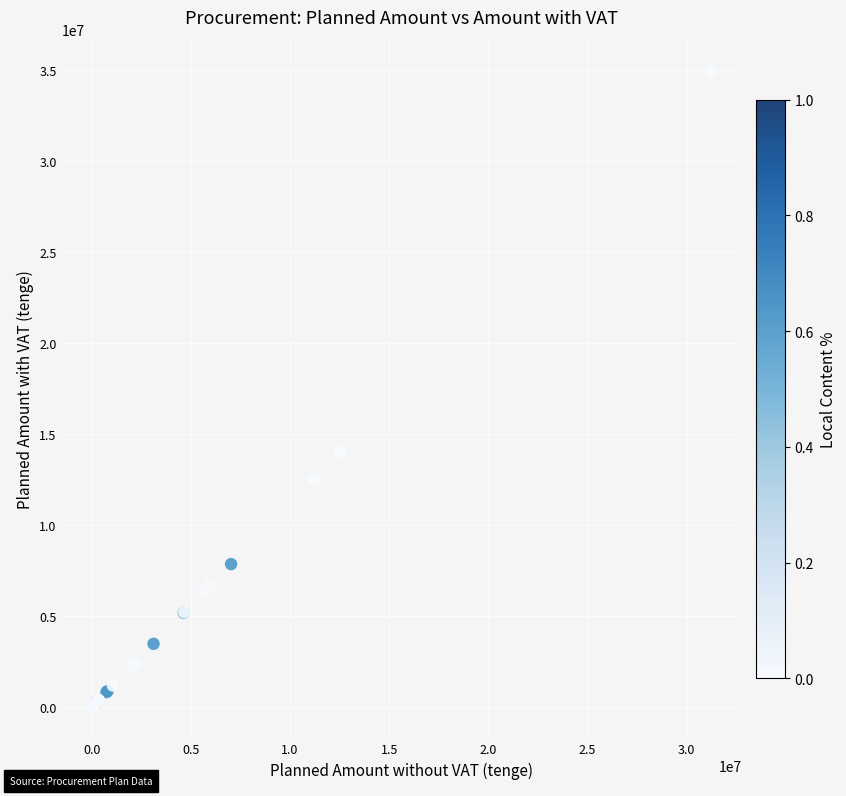

What Y value in the scatter plot is closest to 17495432?

14057458.8